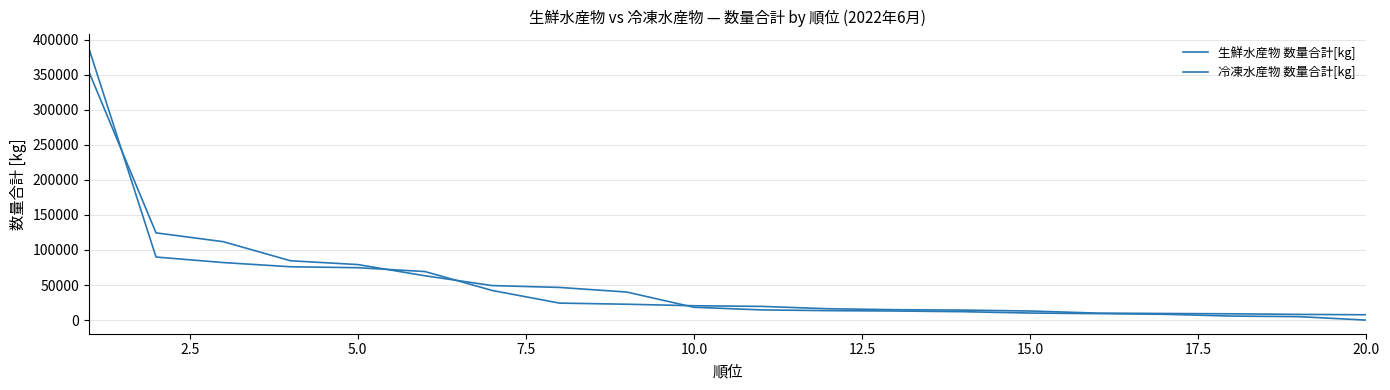

Rank the series by their average value, from highest to lowest.

冷凍水産物 数量合計[kg], 生鮮水産物 数量合計[kg]